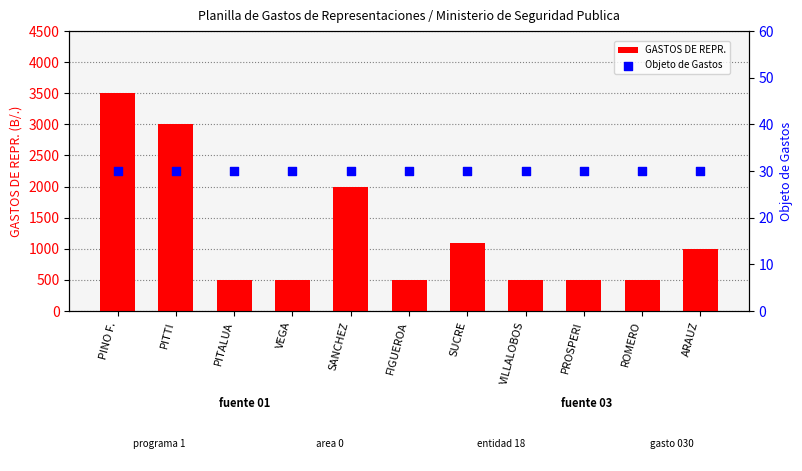

Is the value of Objeto de Gastos at ROMERO greater than the value of GASTOS DE REPR. at PINO F.?

No